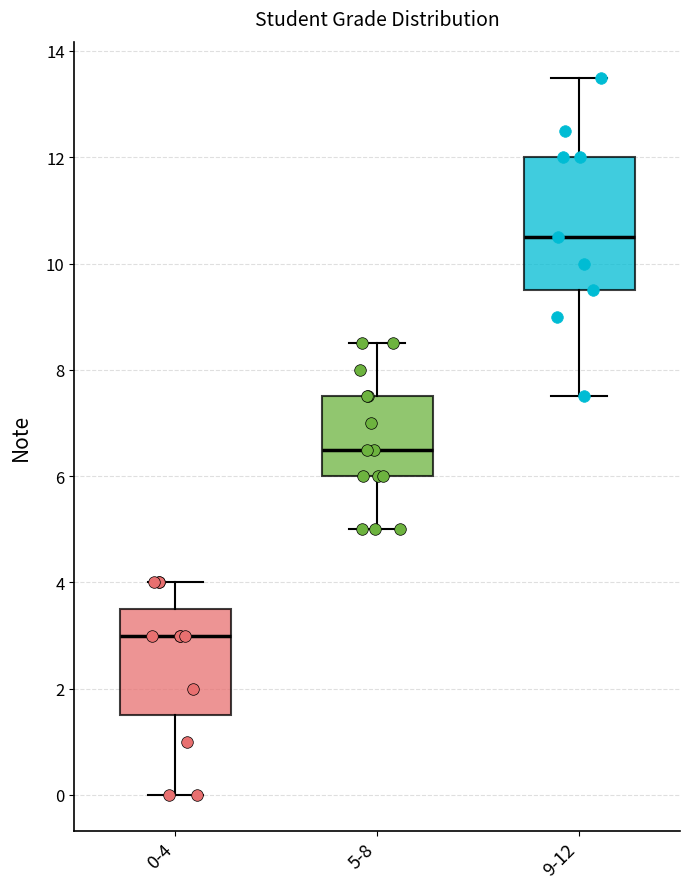

Which box has the highest median line?

9-12